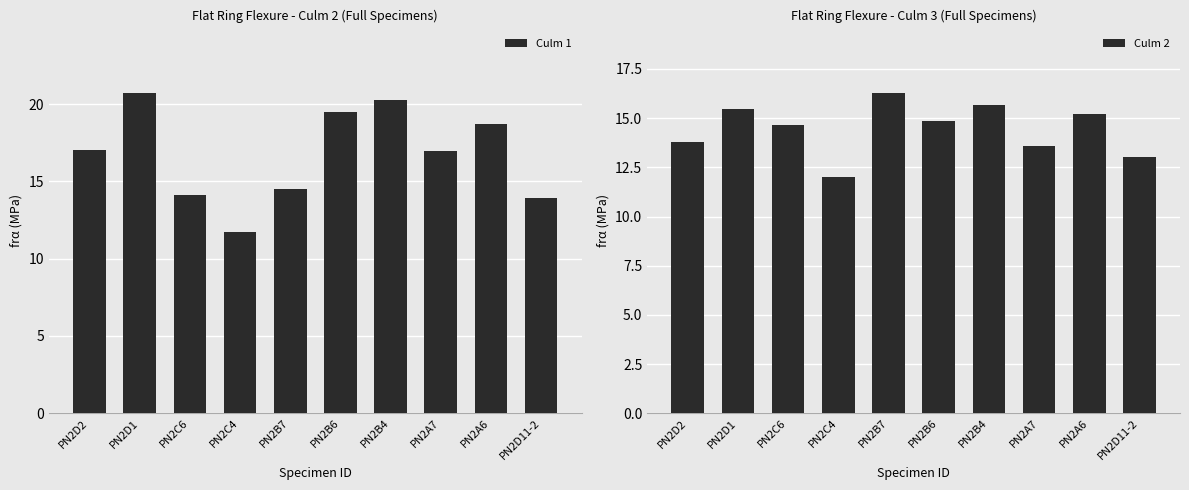

Reading left to right, extract all data points from this chart.

Culm 1: PN2D2=17.1	PN2D1=20.7	PN2C6=14.1	PN2C4=11.7	PN2B7=14.5	PN2B6=19.5	PN2B4=20.2	PN2A7=17.0	PN2A6=18.7	PN2D11-2=13.9
Culm 2: PN2D2=13.8	PN2D1=15.4	PN2C6=14.7	PN2C4=12.0	PN2B7=16.3	PN2B6=14.9	PN2B4=15.7	PN2A7=13.6	PN2A6=15.2	PN2D11-2=13.1